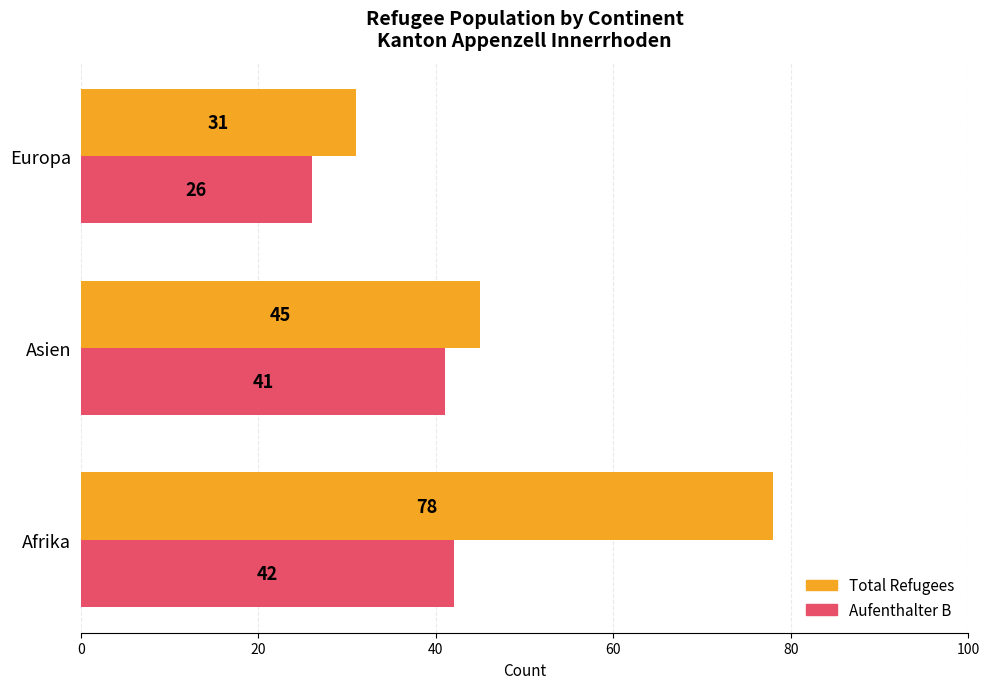

Which series has the largest total across all categories?

Total Refugees